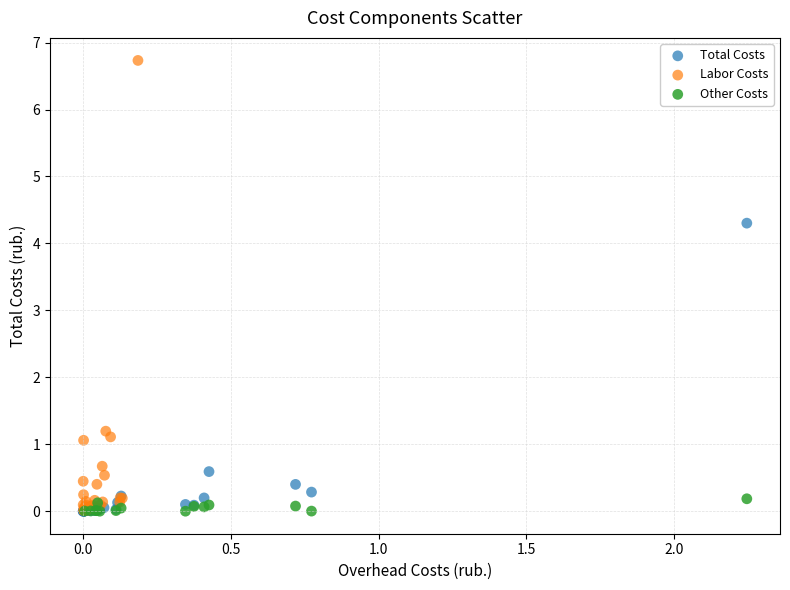

Which series contains the highest Y value?

Labor Costs